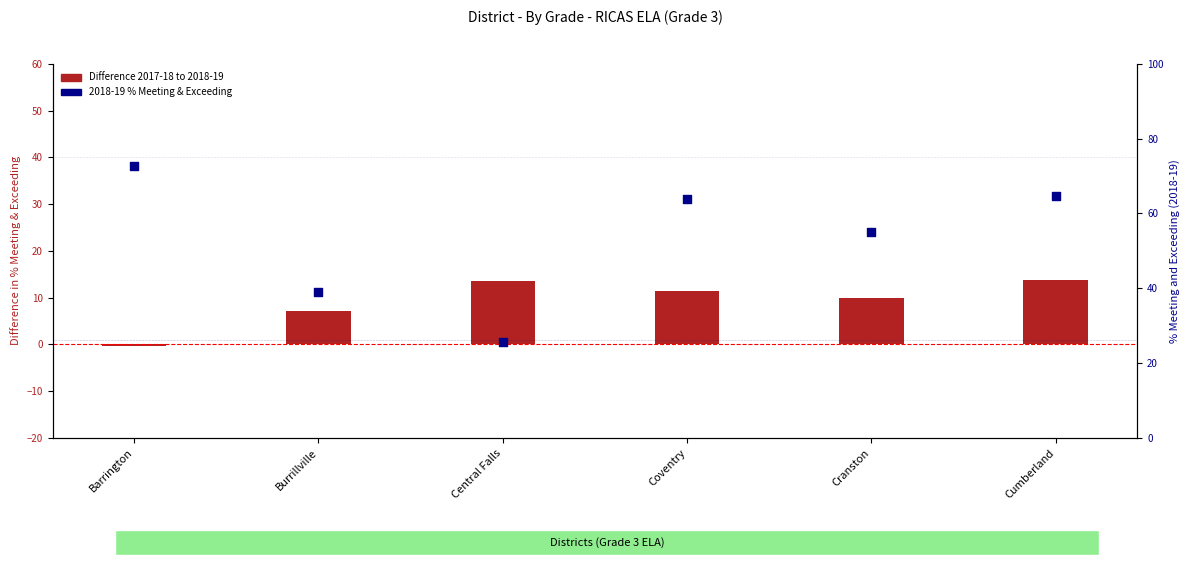

Which series has the largest total across all categories?

2018-19 % Meeting & Exceeding